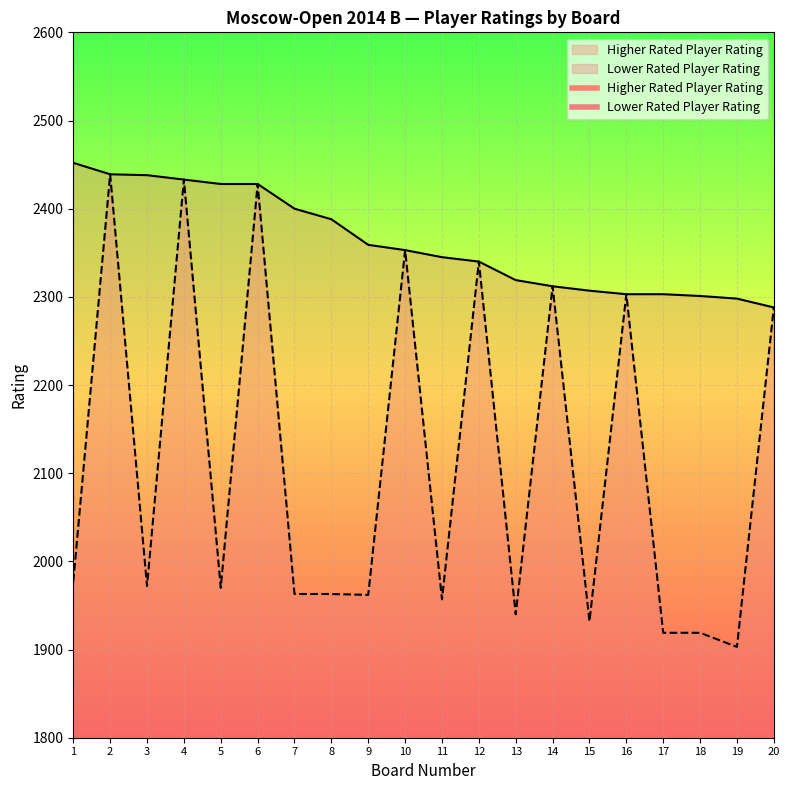

Reading right to left, list all the values displayed in this chart.

Higher Rated Player Rating: 2288	2298	2301	2303	2303	2307	2312	2319	2340	2345	2353	2359	2388	2400	2428	2428	2433	2438	2439	2452
Lower Rated Player Rating: 2288	1903	1919	1919	2303	1932	2312	1940	2340	1957	2353	1962	1963	1963	2428	1970	2433	1972	2439	1977